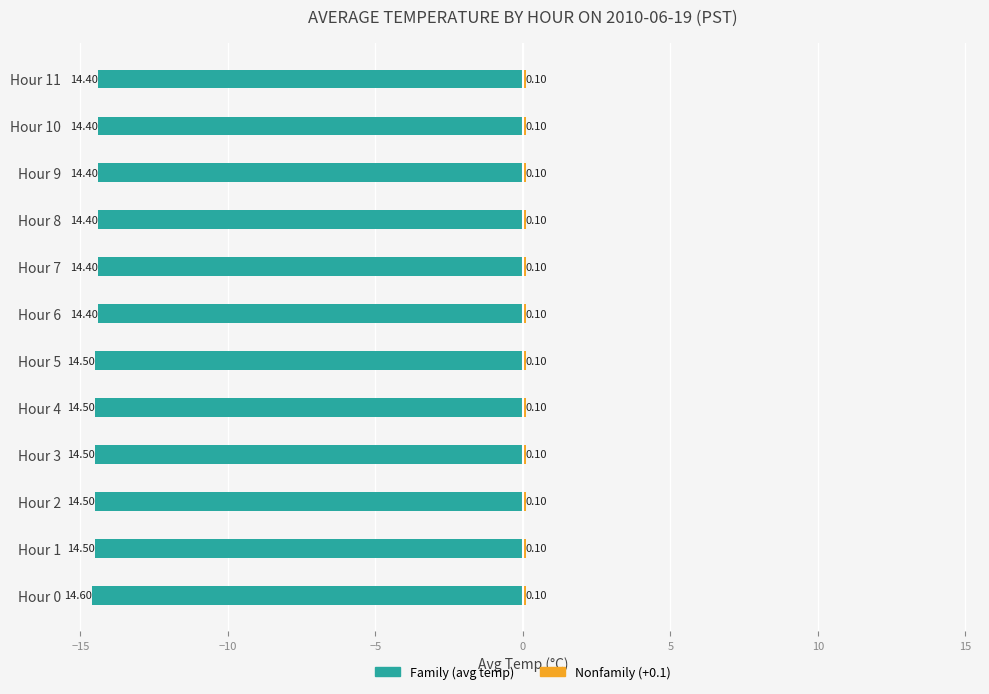

List the series in order of their peak value, lowest first.

Family, Nonfamily